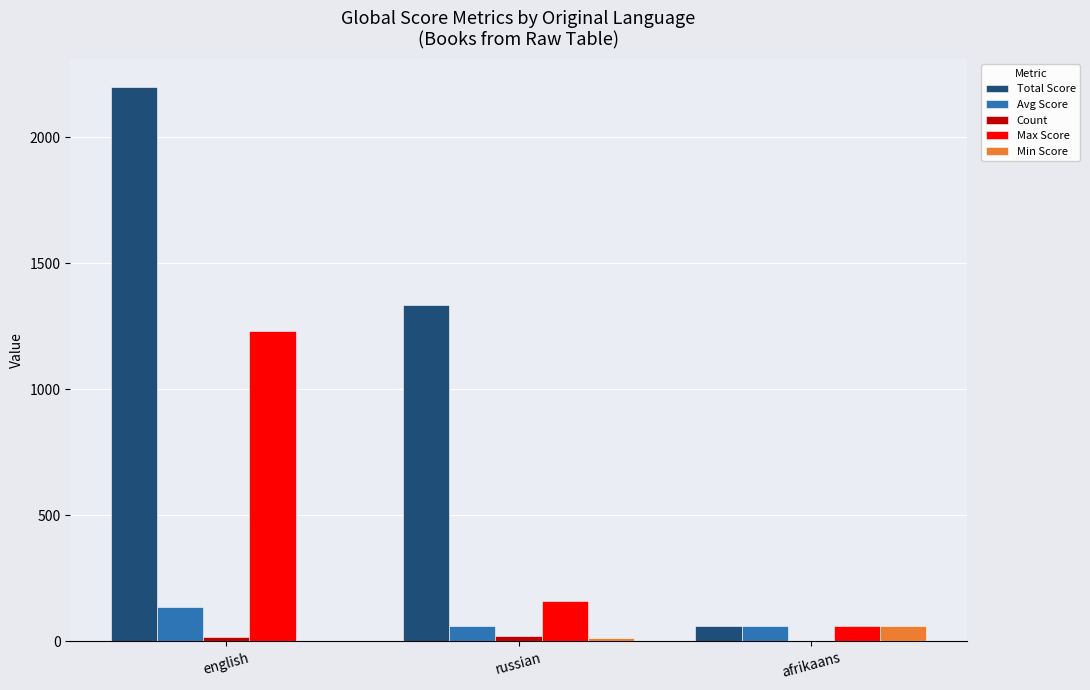

Which series changed the most between english and afrikaans?

Total Score